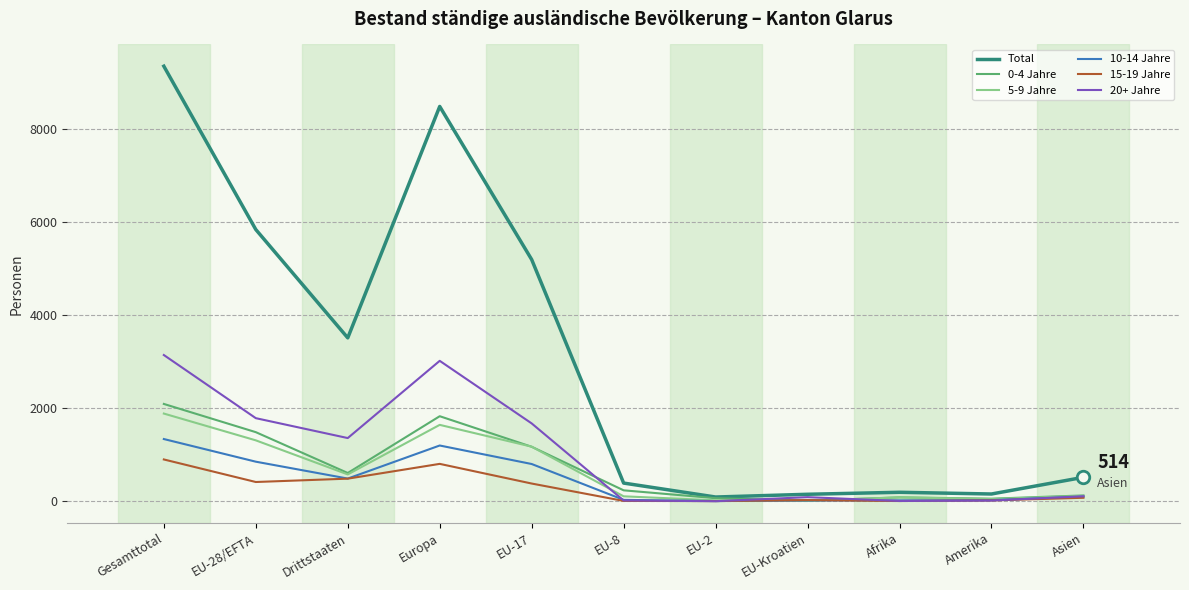

Which series has the largest range (max minus min)?

Total